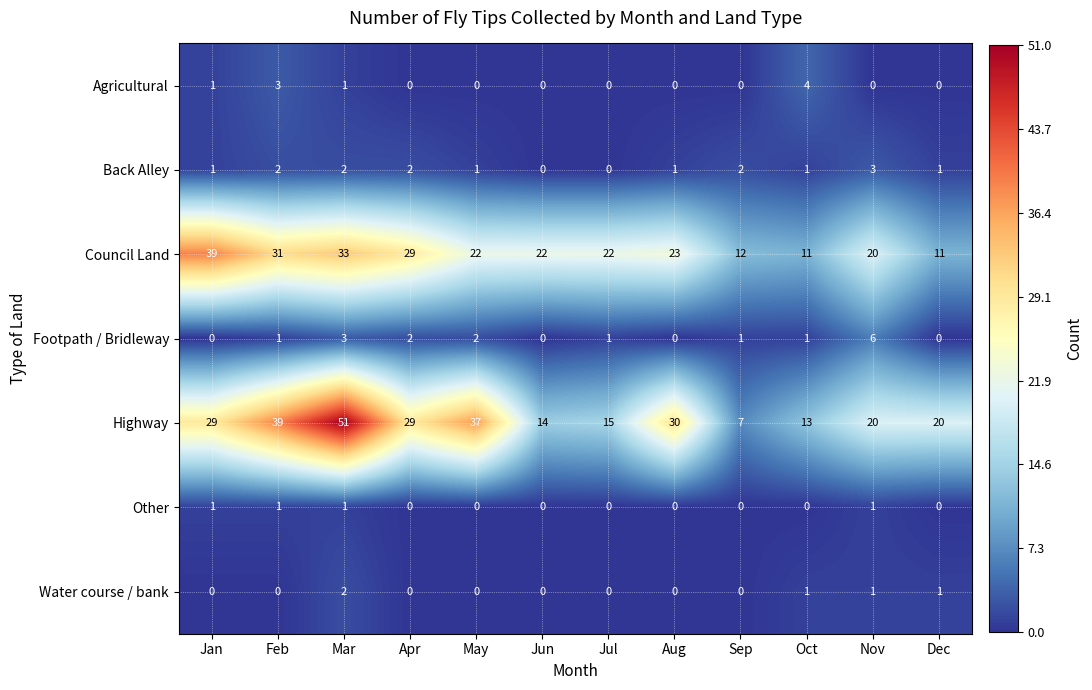

Rank the series by their maximum value, from highest to lowest.

Highway, Council Land, Footpath / Bridleway, Agricultural, Back Alley, Water course / bank, Other